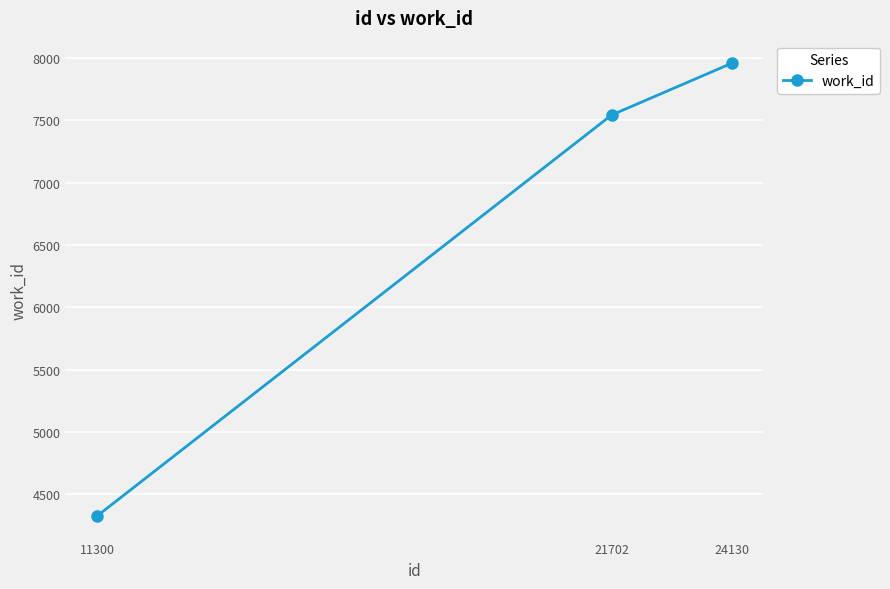

Reading left to right, what are all the values shown in this chart?

11300=4326	21702=7542	24130=7957